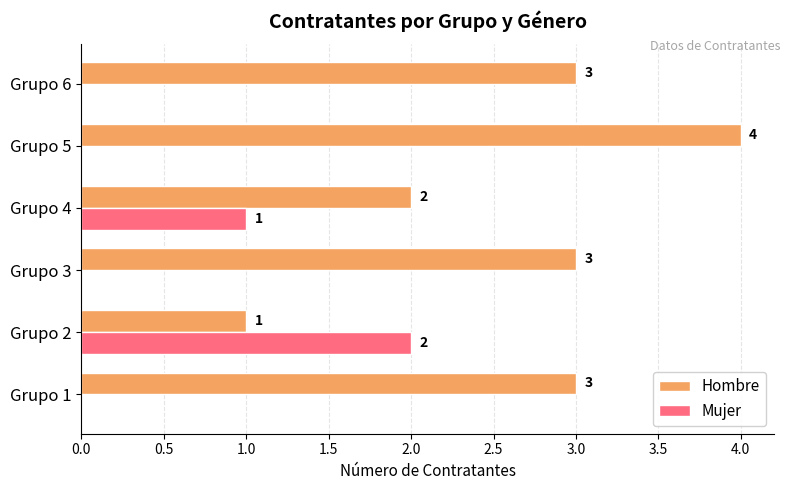

What is the sum of all Mujer values?

3